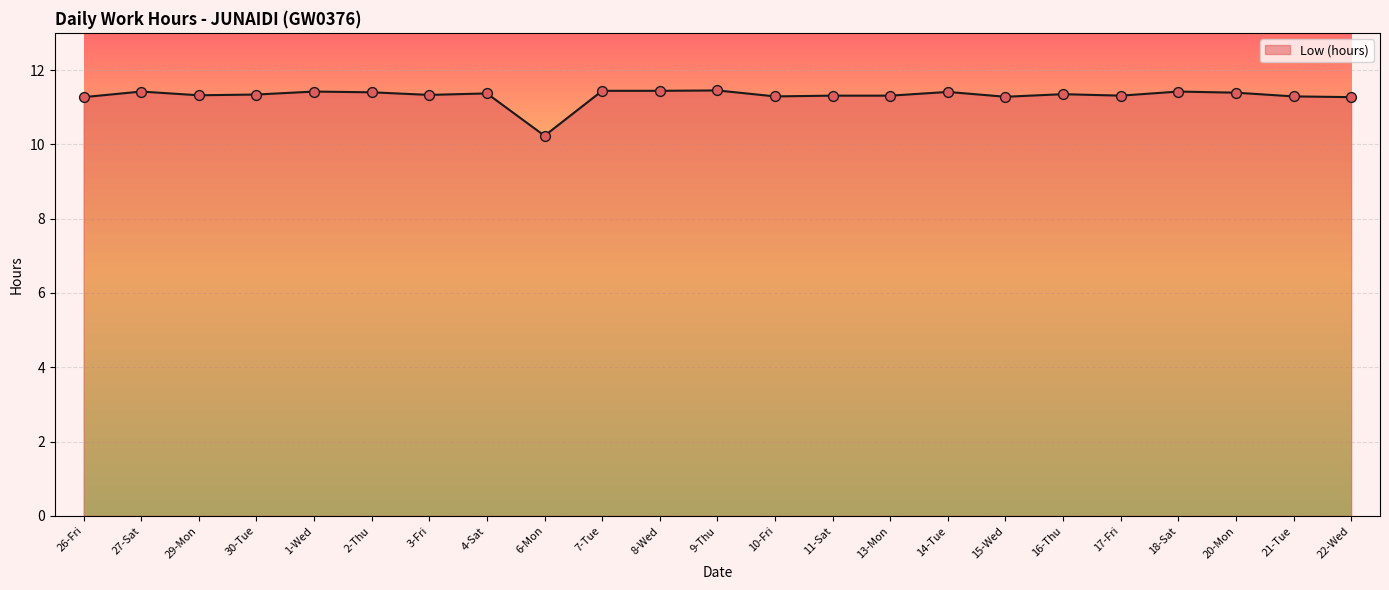

What is the change in value from 9-Thu to 22-Wed?

-0.2